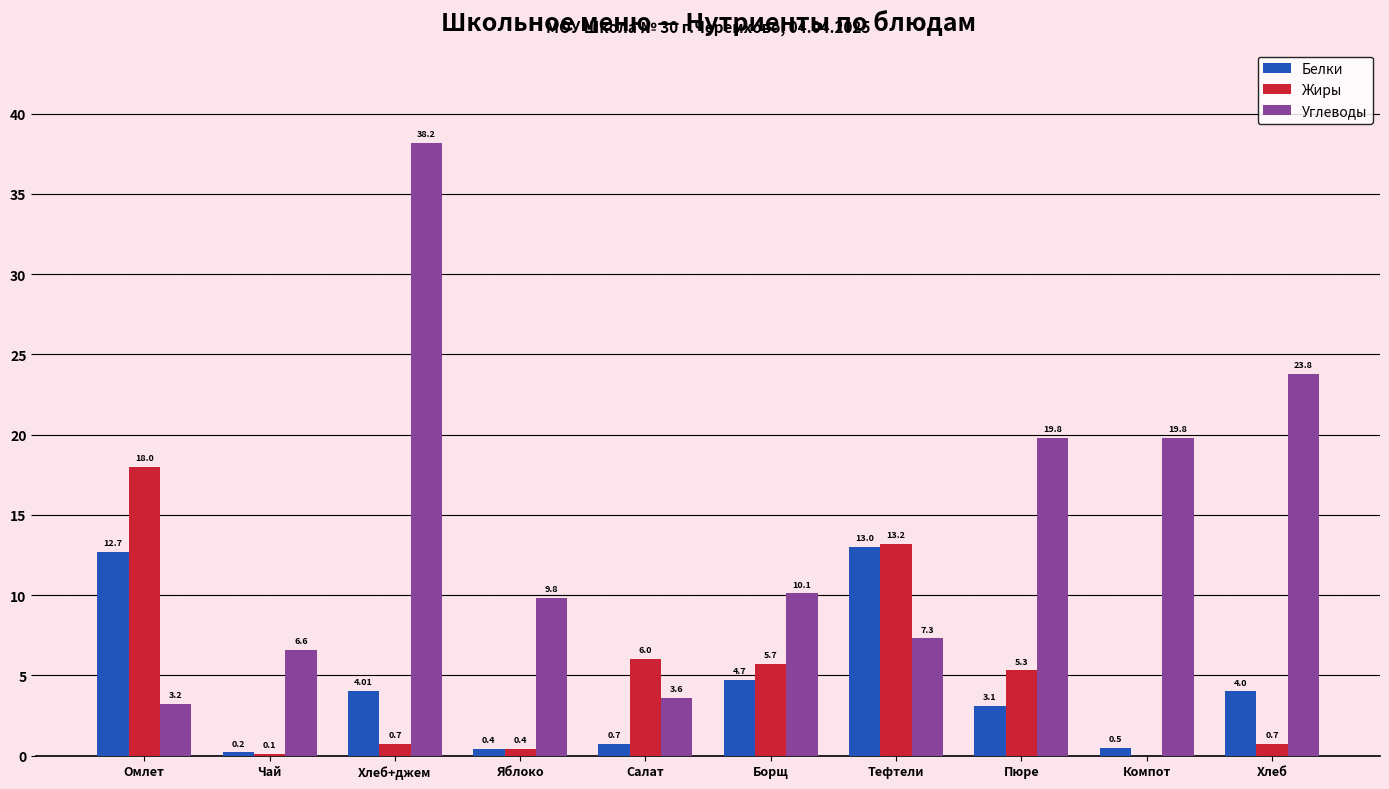

Between Тефтели and Компот, which series saw the biggest shift?

Жиры